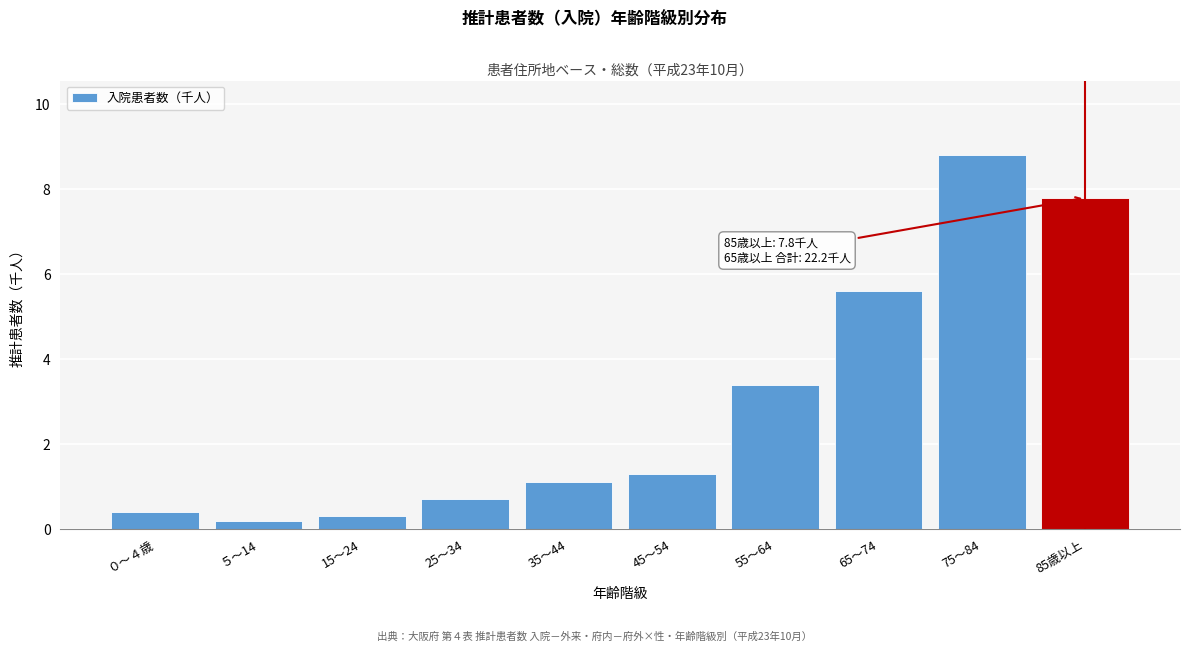

Reading left to right, extract all data points from this chart.

0.4	0.2	0.3	0.7	1.1	1.3	3.4	5.6	8.8	7.8